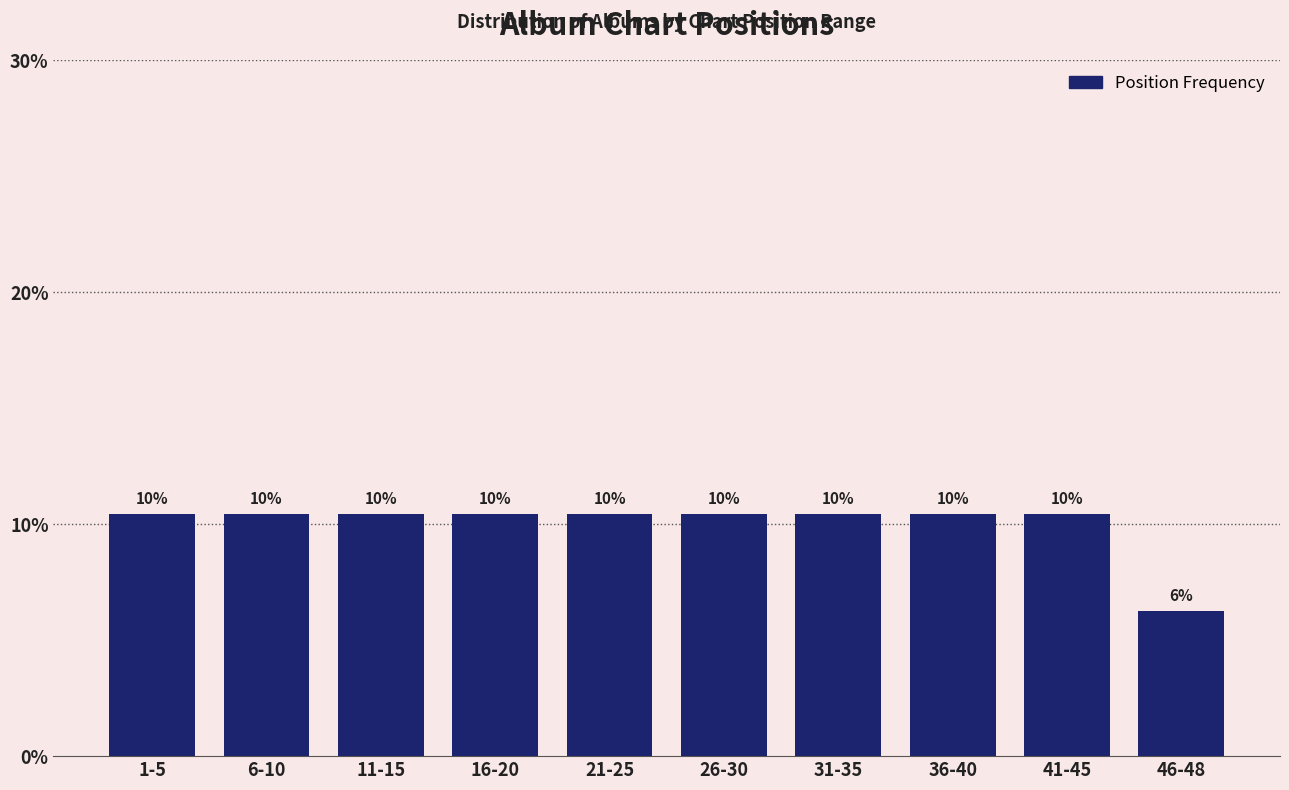

Are the bars horizontal?

No